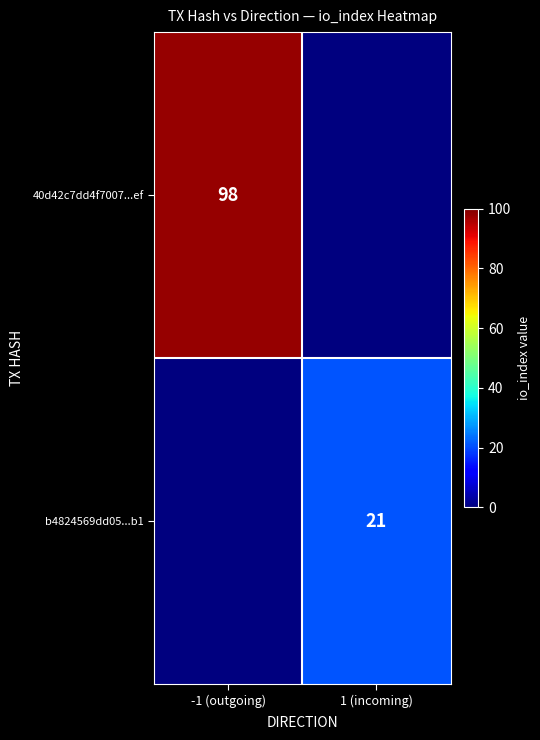

Is the value of b4824569dd05...b1 at 1 (incoming) greater than the value of 40d42c7dd4f7007...ef at -1 (outgoing)?

No